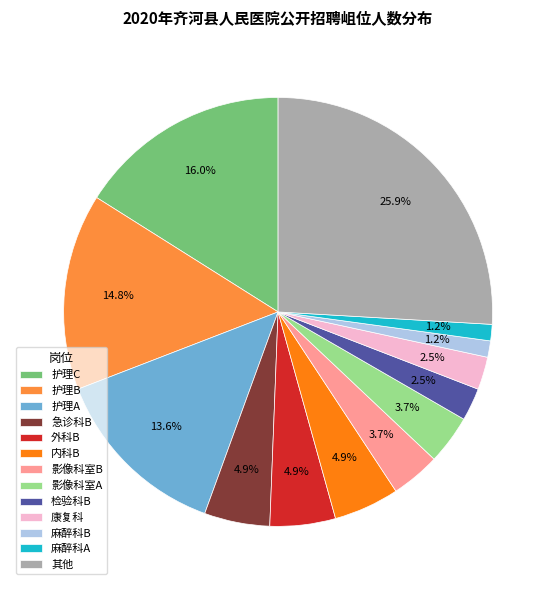

To the nearest percent, what is the combined percentage of 护理C and 麻醉科A?

17%